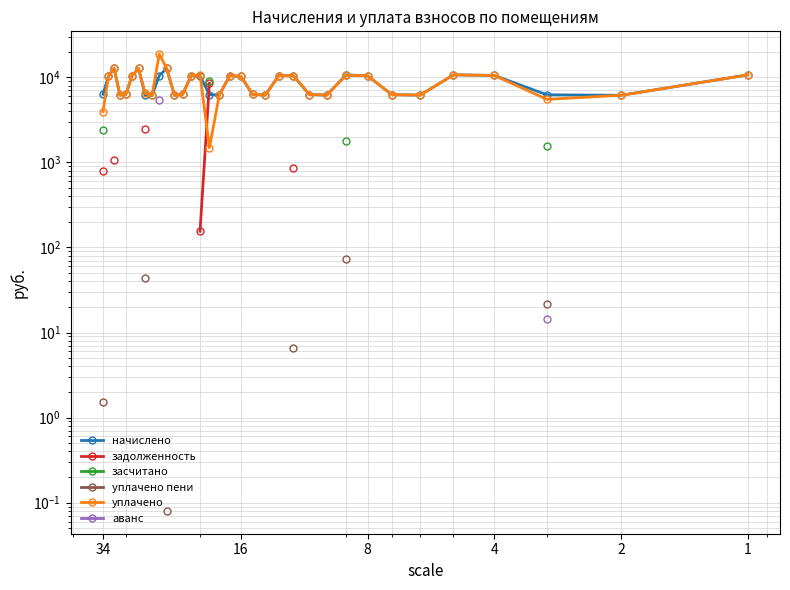

True or false: уплачено пени and аванс cross at least once.

False